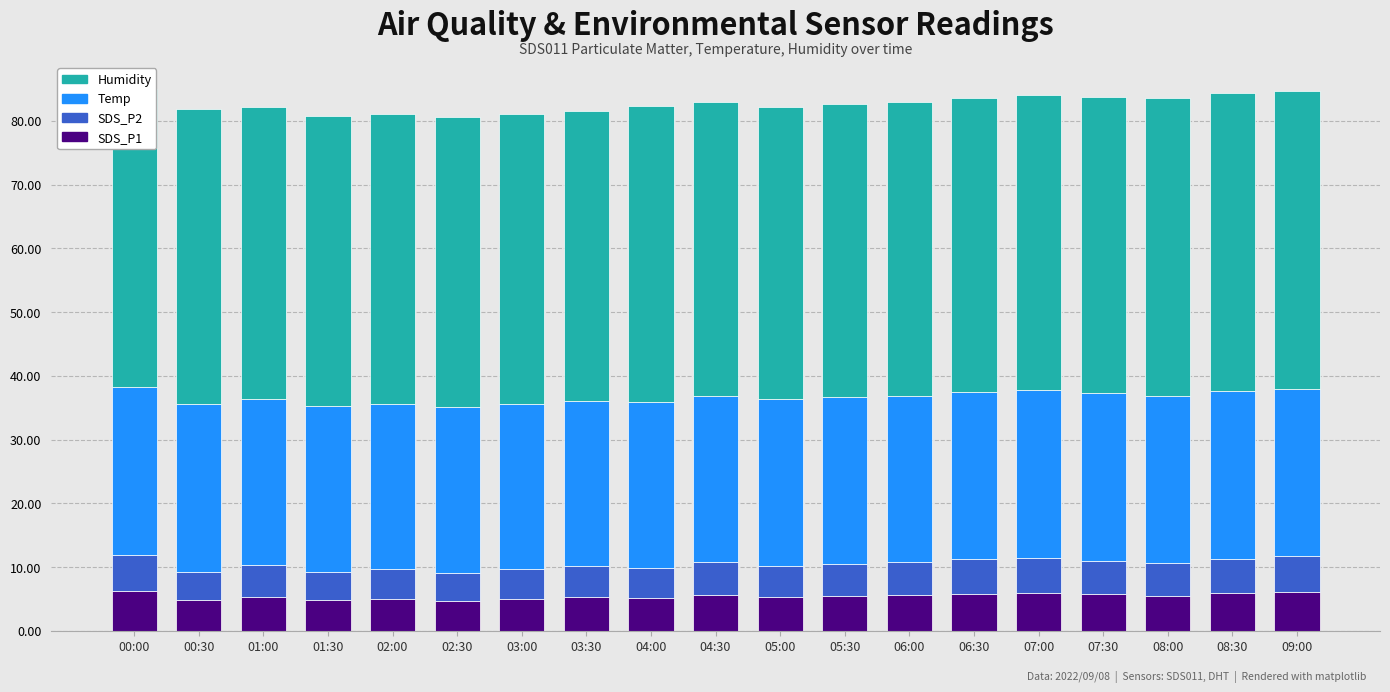

The Temp series shows 26.1 at 01:00. True or false?

True